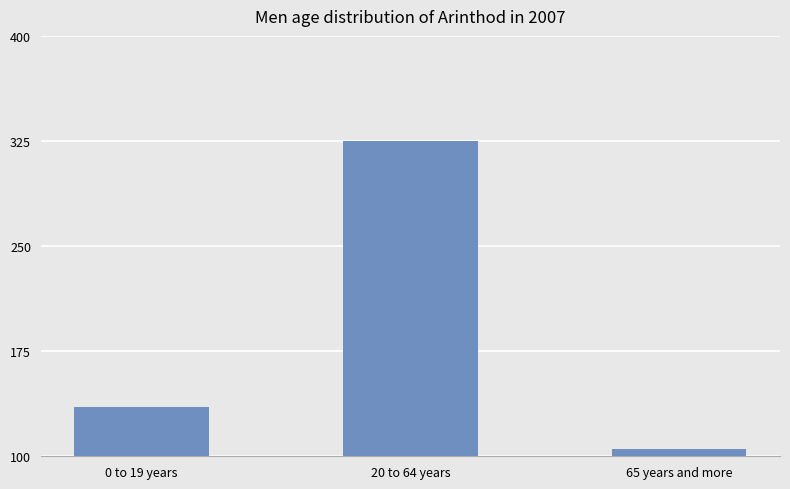

Reading left to right, what are all the values shown in this chart?

135	325	105